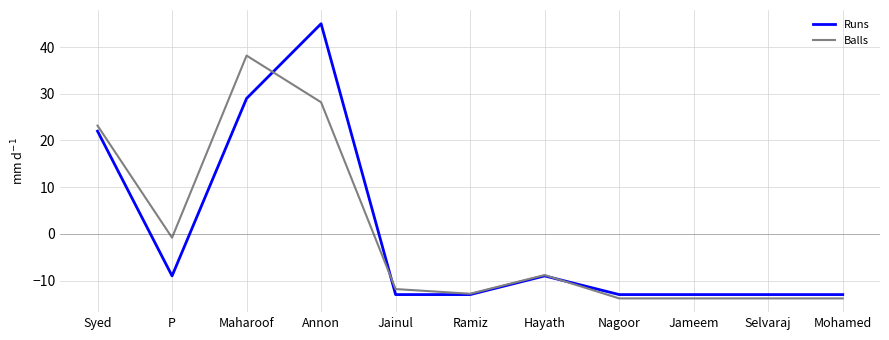

Rank the series by their maximum value, from lowest to highest.

Balls, Runs